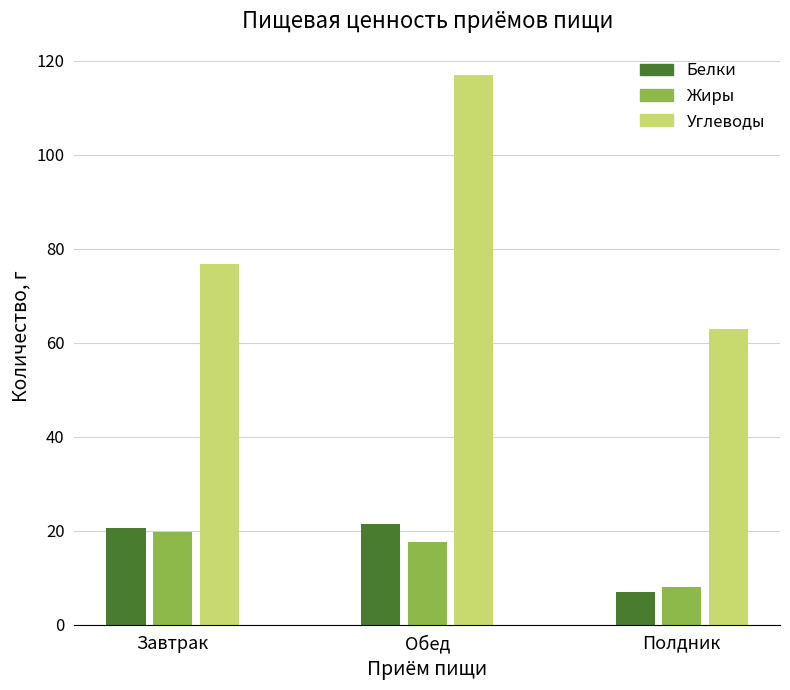

List the series in order of their peak value, highest first.

Углеводы, Белки, Жиры